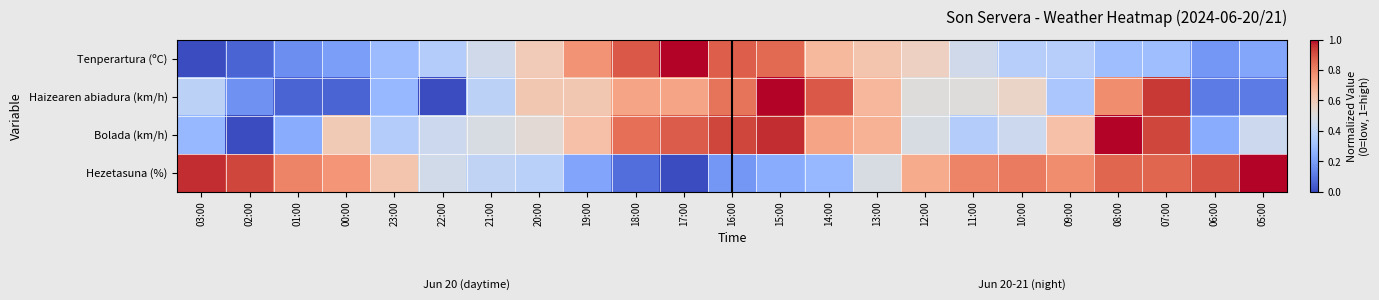

How many series are shown in this chart?

4